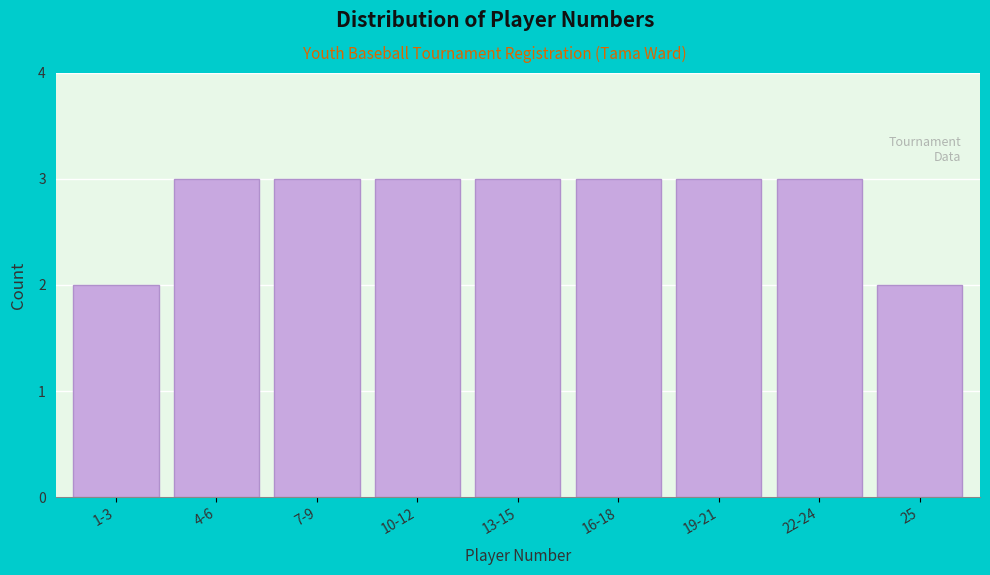

Reading left to right, list all the values displayed in this chart.

2	3	3	3	3	3	3	3	2